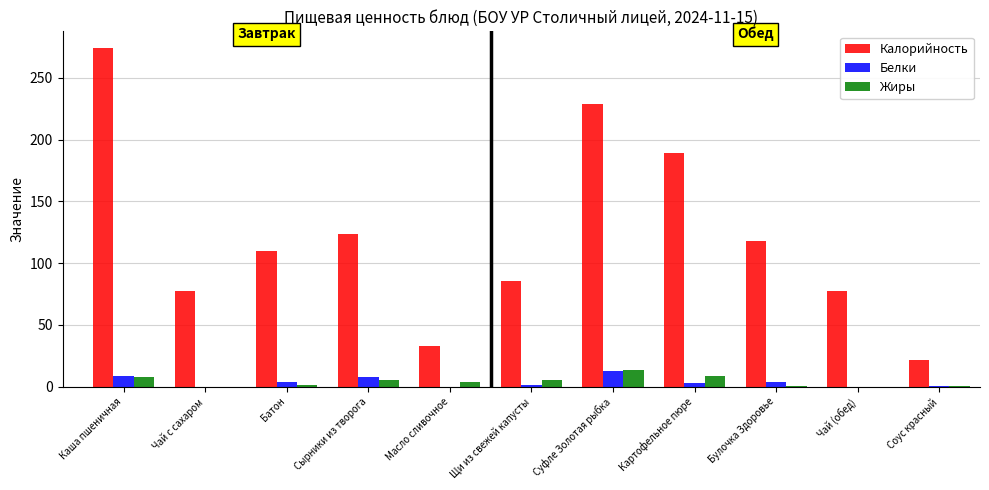

Is it true that Калорийность equals 274.0 at Каша пшеничная?

True